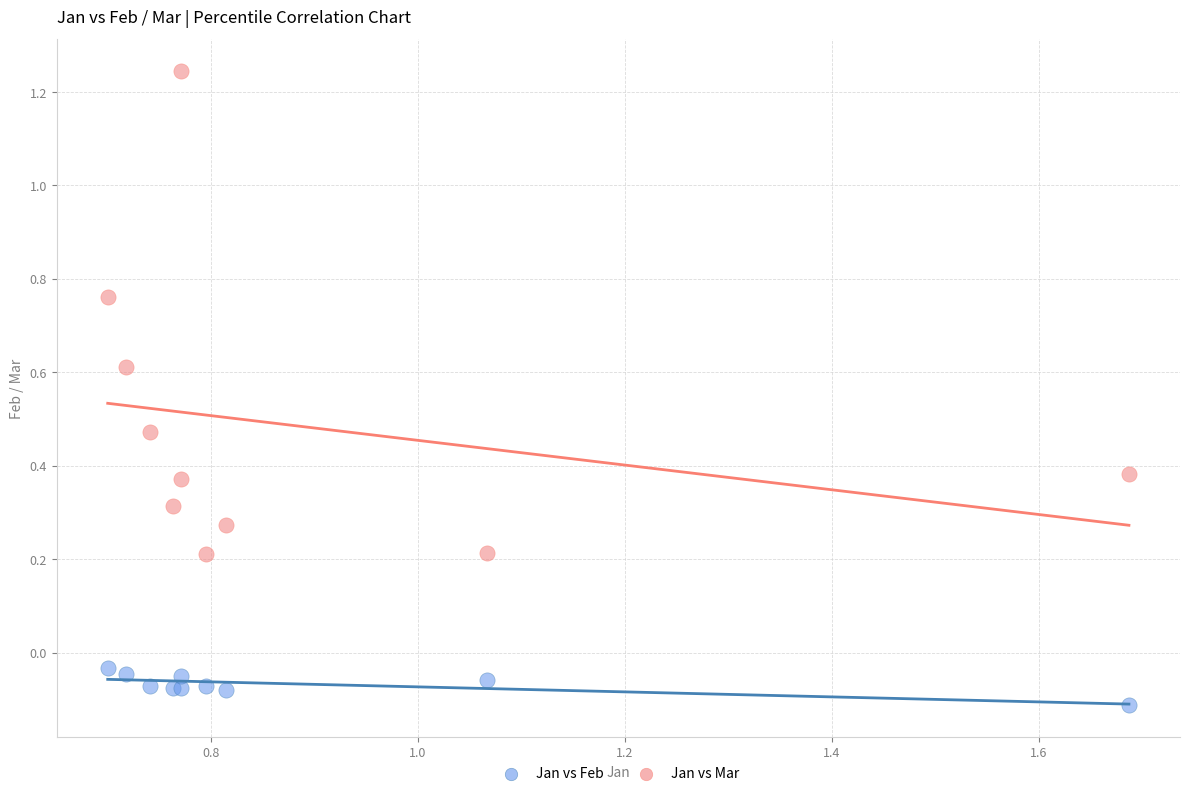

Which series has the widest spread of Y values?

Jan vs Mar